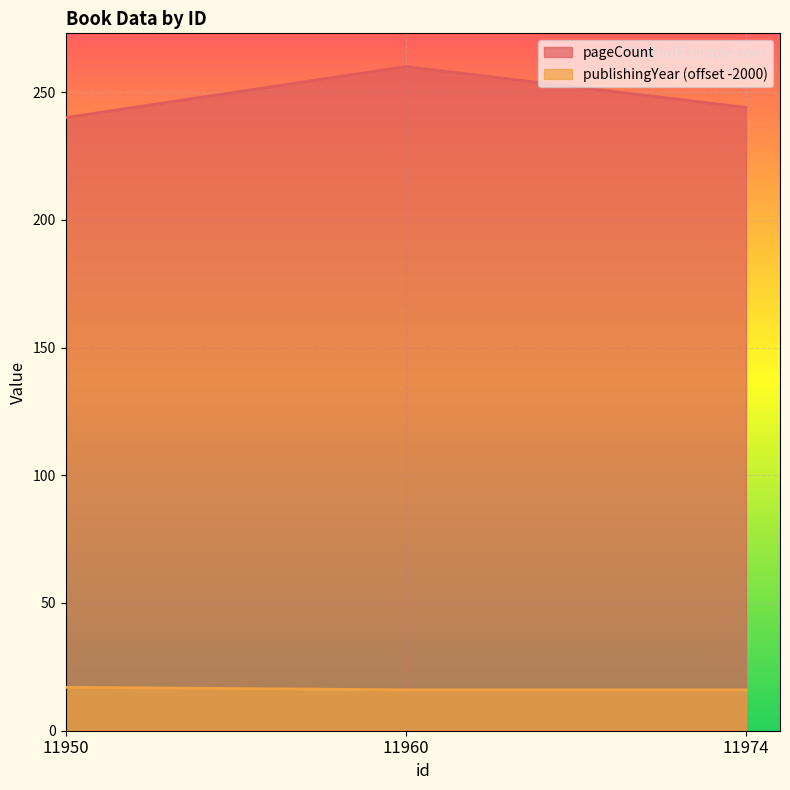

Does the chart display data point markers on the line(s)?

No